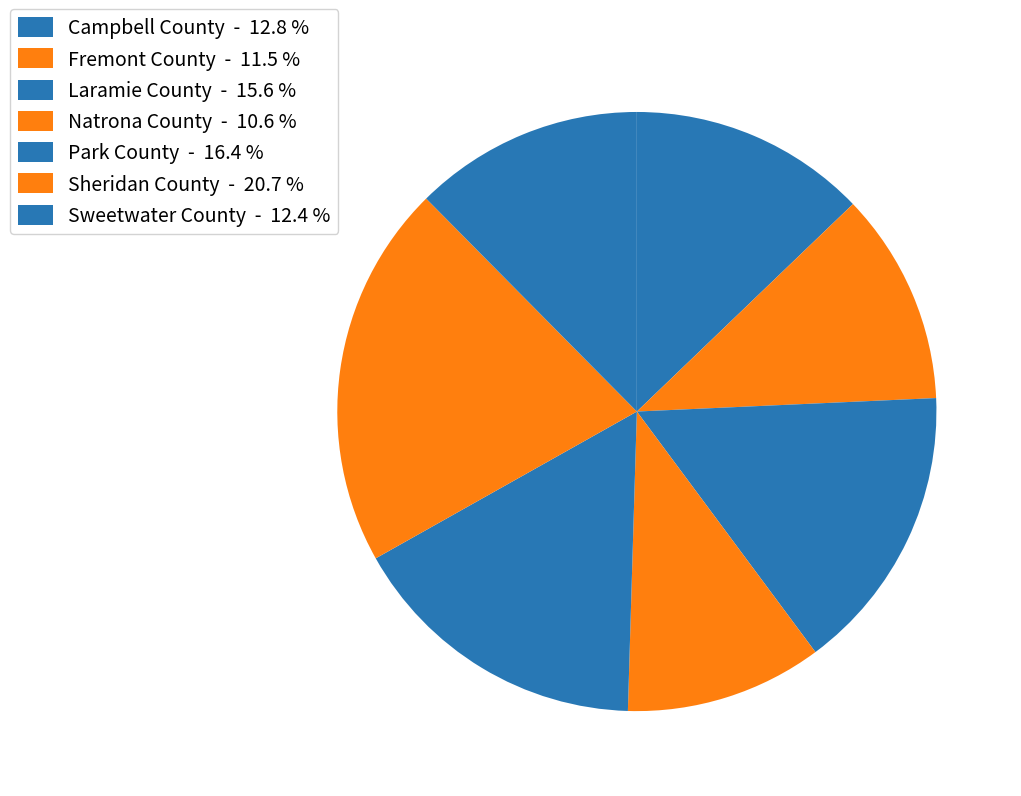

Count the number of slices in the pie.

7